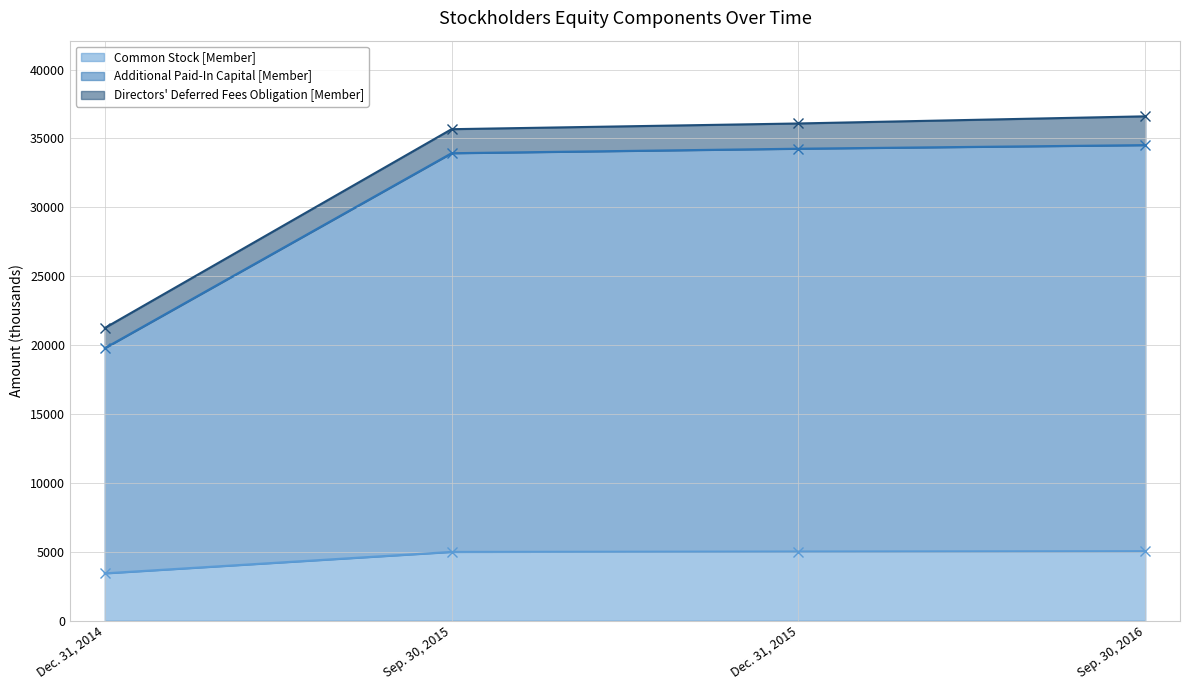

How many data points does each series have?

4